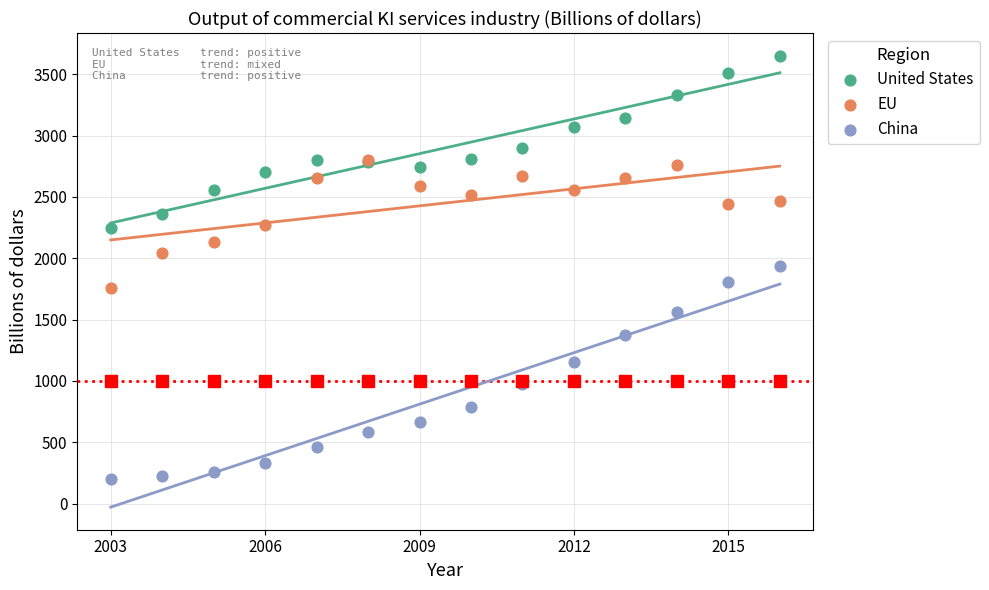

Which series reaches the minimum Y coordinate?

China